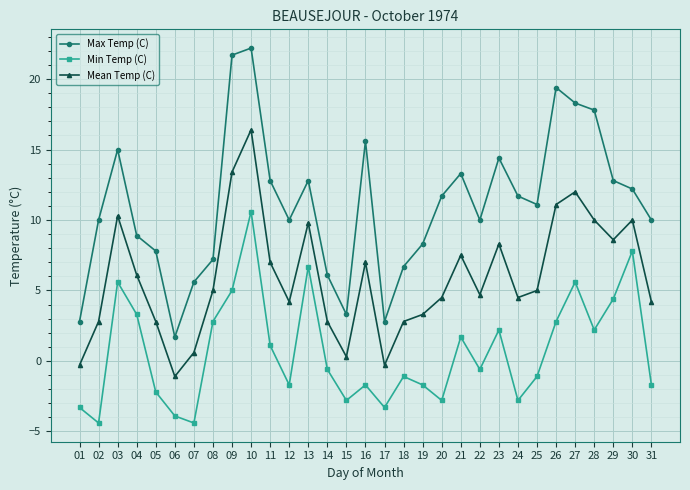

What is the average value of the Mean Temp (C) series?

5.9